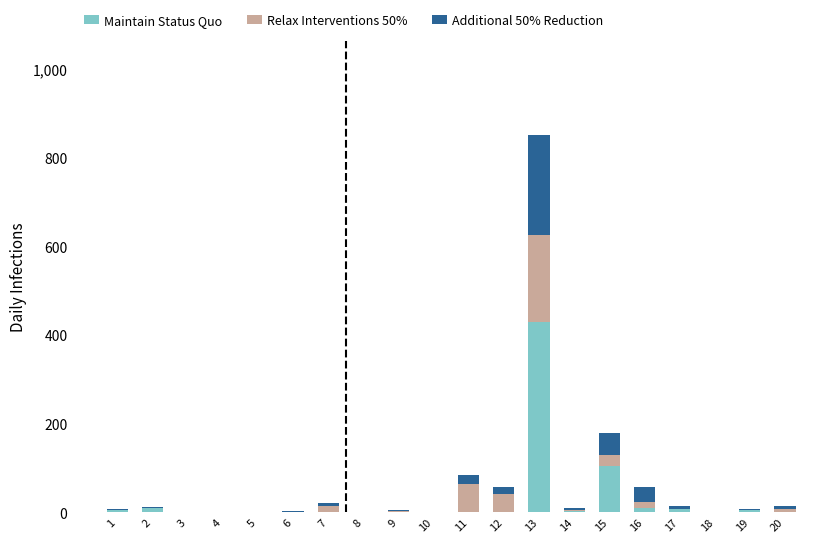

Does the chart contain stacked bars?

Yes